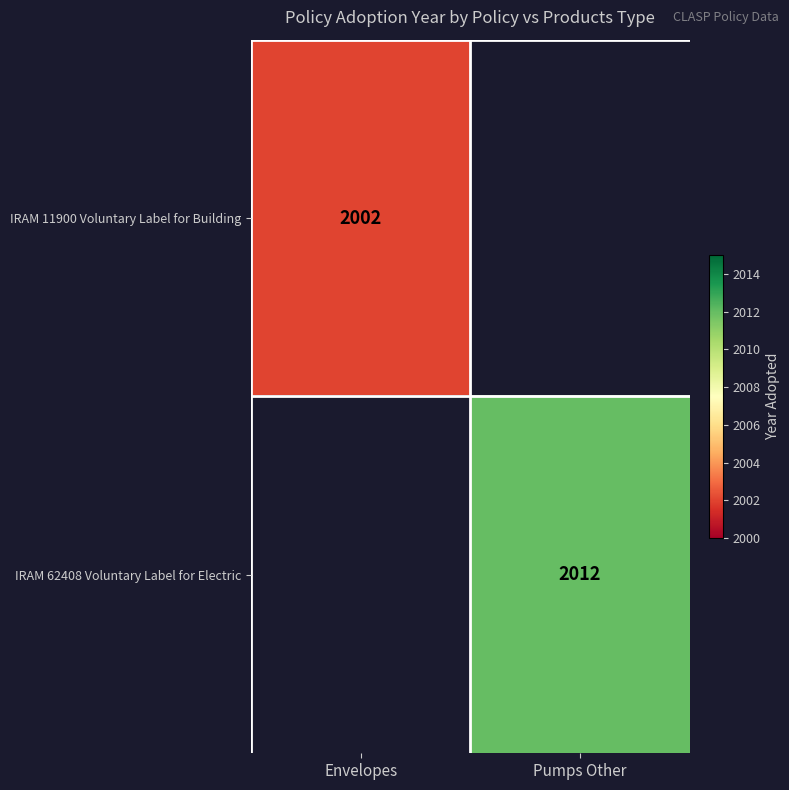

True or false: IRAM 11900 Voluntary Label for Building has a value of 2002 at Envelopes.

True